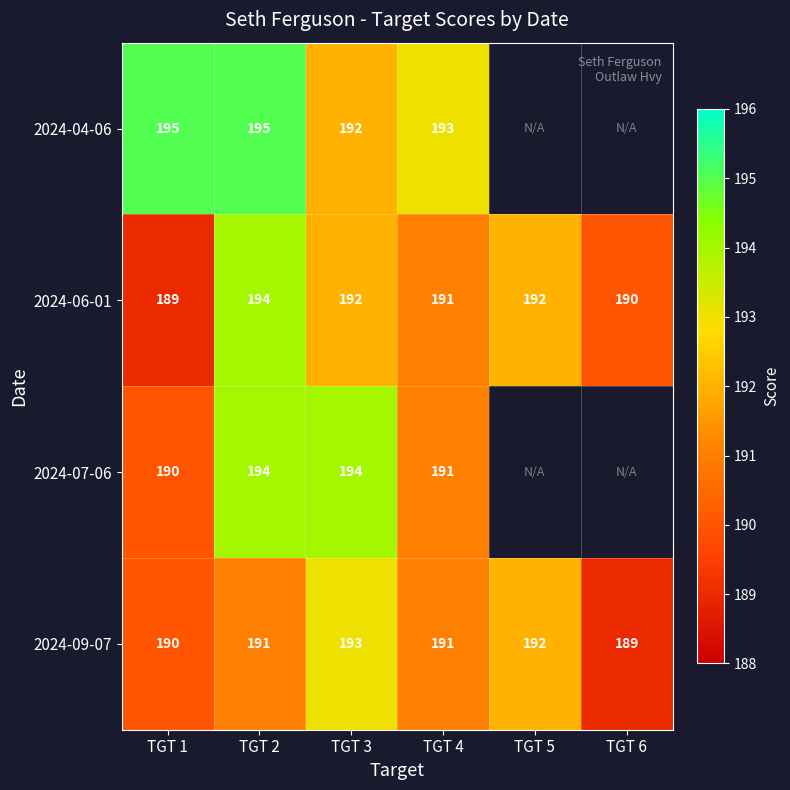

Is it true that 2024-07-06 equals 125 at TGT 1?

False